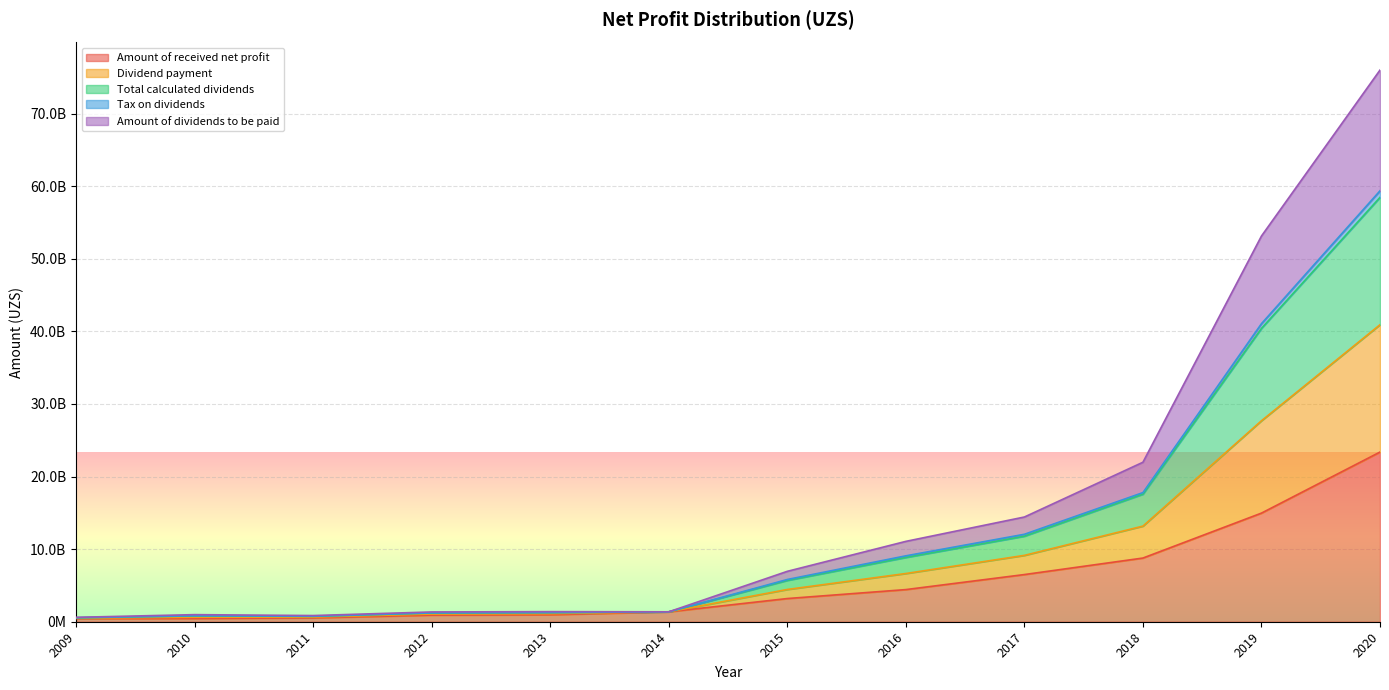

What is the difference between the highest and lowest values at 2019?

38170423680.0